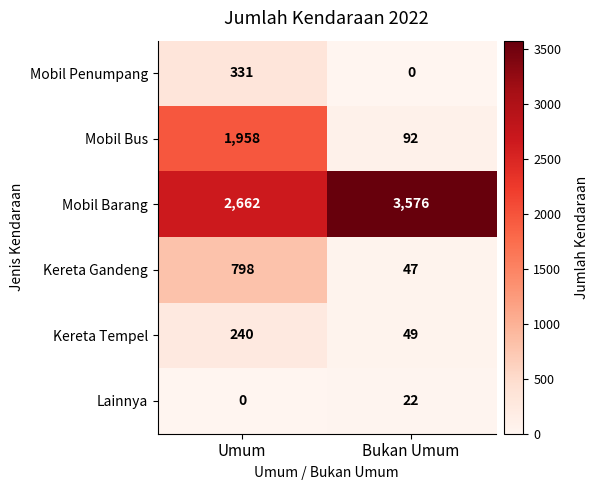

Between Umum and Bukan Umum, which series saw the biggest shift?

Mobil Bus